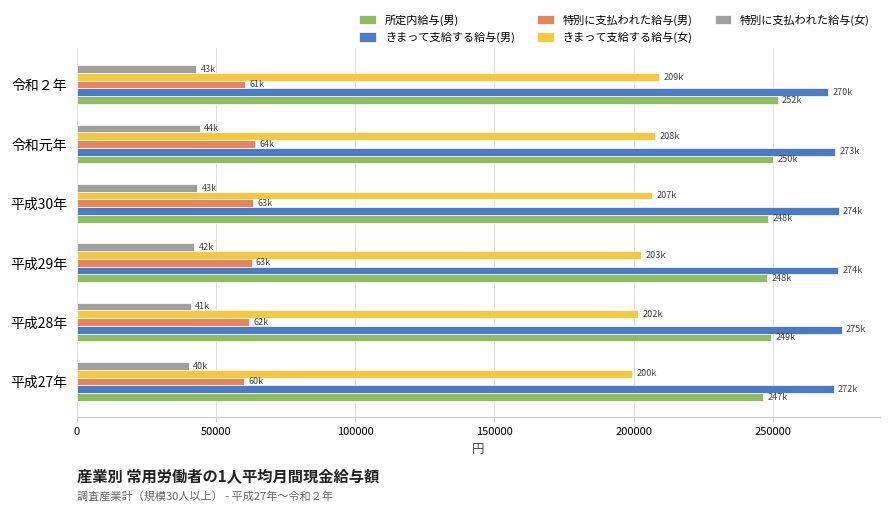

What is the average value of the きまって支給する給与(女) series?

204644